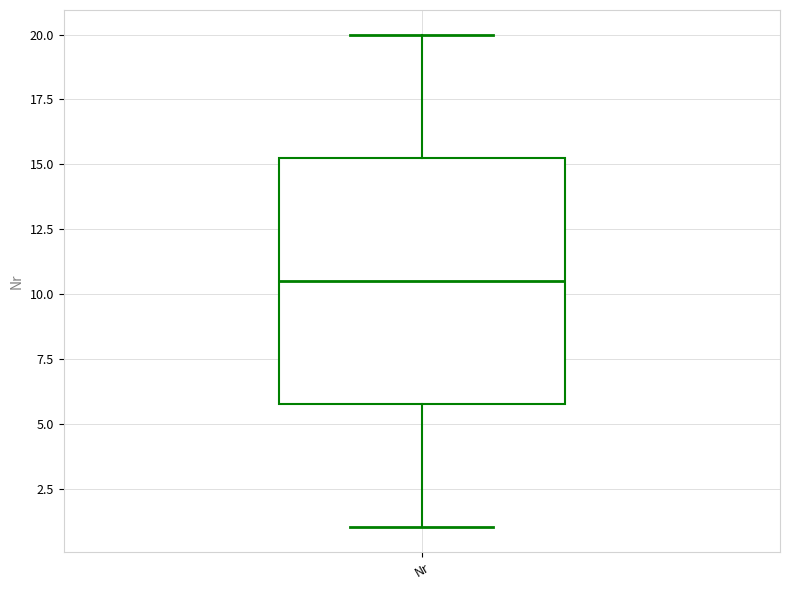

Transcribe this box plot: give where the median line is, the range the box spans, and where the two whiskers end, as read against the y-axis. The values are not printed on the chart, so give them approximately, as read against the axis.

median 10.5, box 6.0 to 15.5, whiskers 1.0 to 20.0